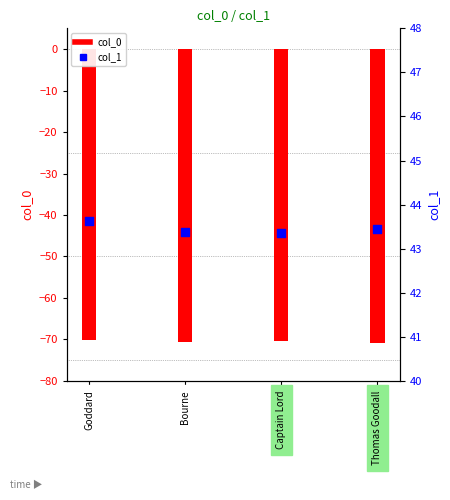

At how many categories does at least one series exceed -53?

4